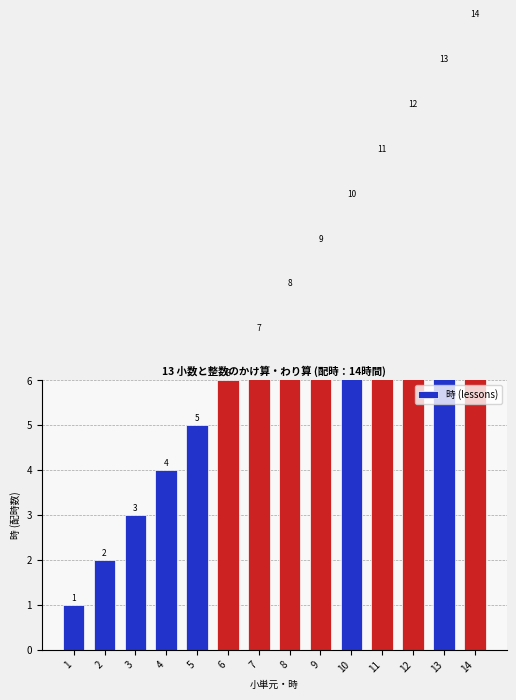

Which category has the highest value across all series?

14